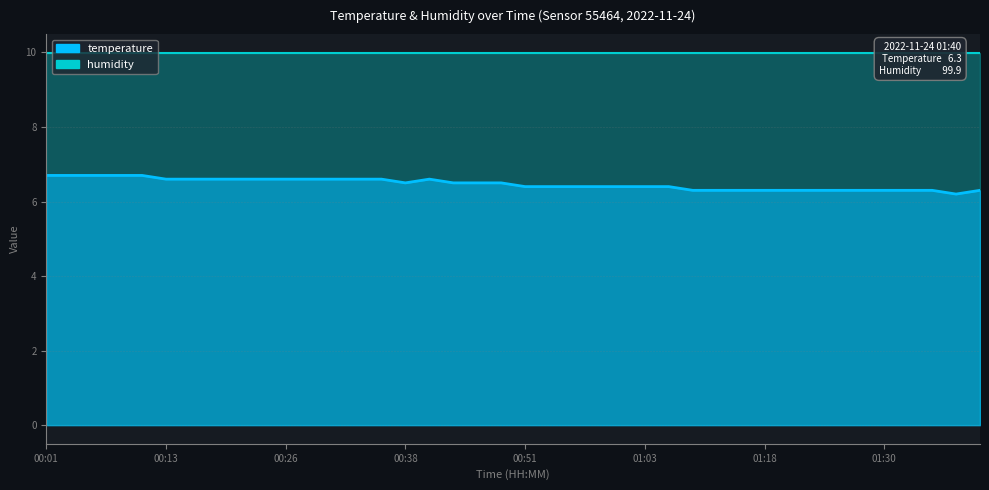

What value does the data have at 01:23?

6.3